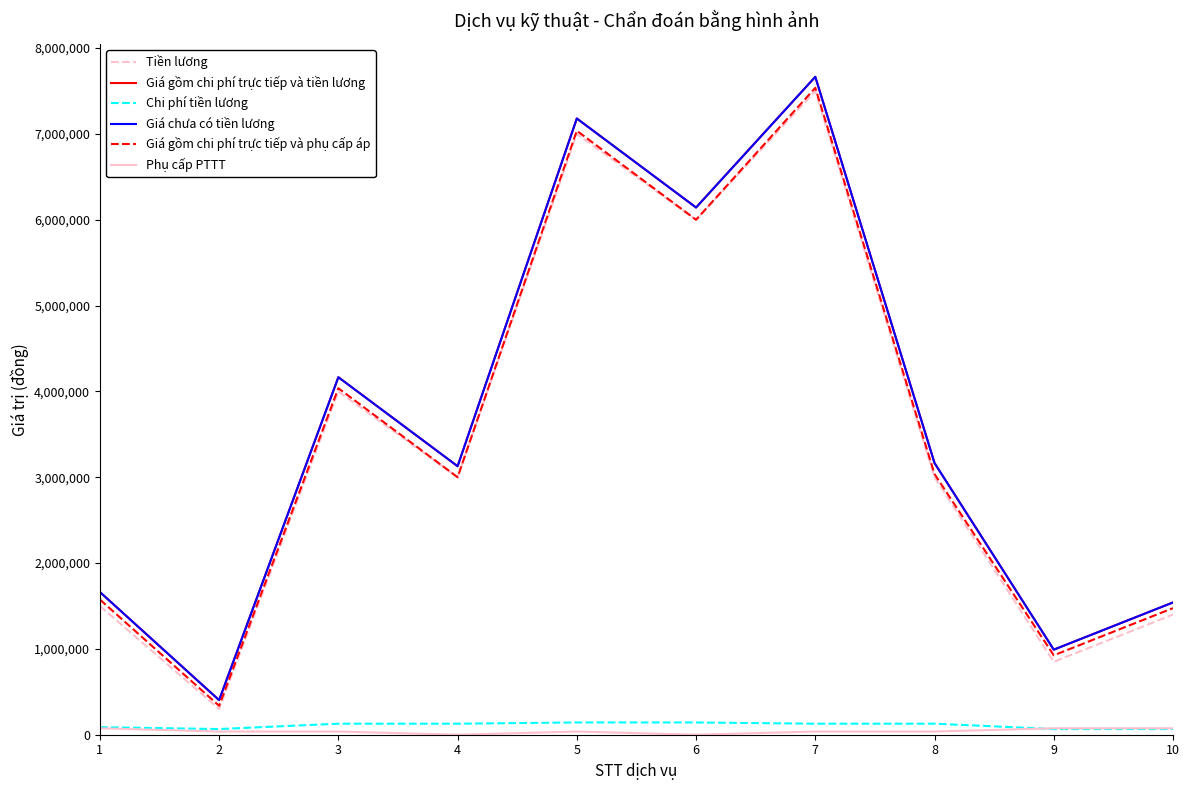

At how many categories does at least one series exceed 659954?

9